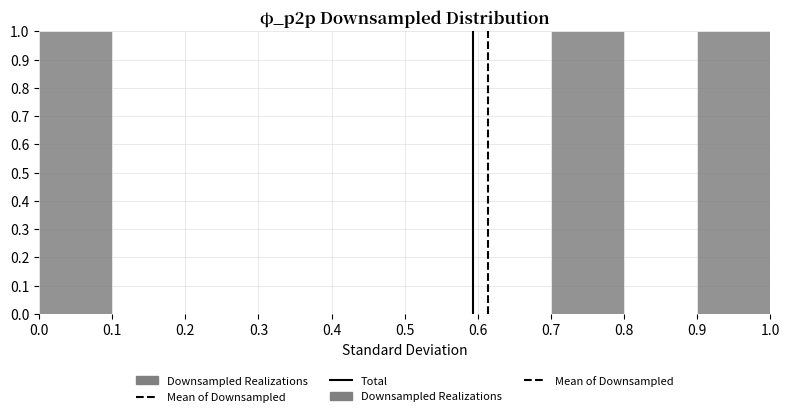

Reading left to right, list every bar in this chart as the range it spans on the x-axis followed by its height. The values are not printed on the chart, so give them approximately, as read against the axis.

0.0 to 0.1: 1
0.1 to 0.2: 0
0.2 to 0.3: 0
0.3 to 0.4: 0
0.4 to 0.5: 0
0.5 to 0.6: 0
0.6 to 0.7: 0
0.7 to 0.8: 1
0.8 to 0.9: 0
0.9 to 1.0: 1